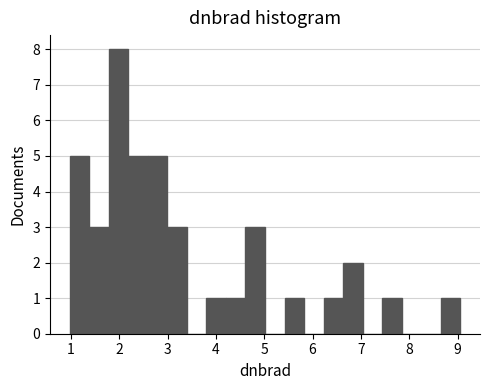

Which range on the x-axis has the tallest bar?

1.8 to 2.2